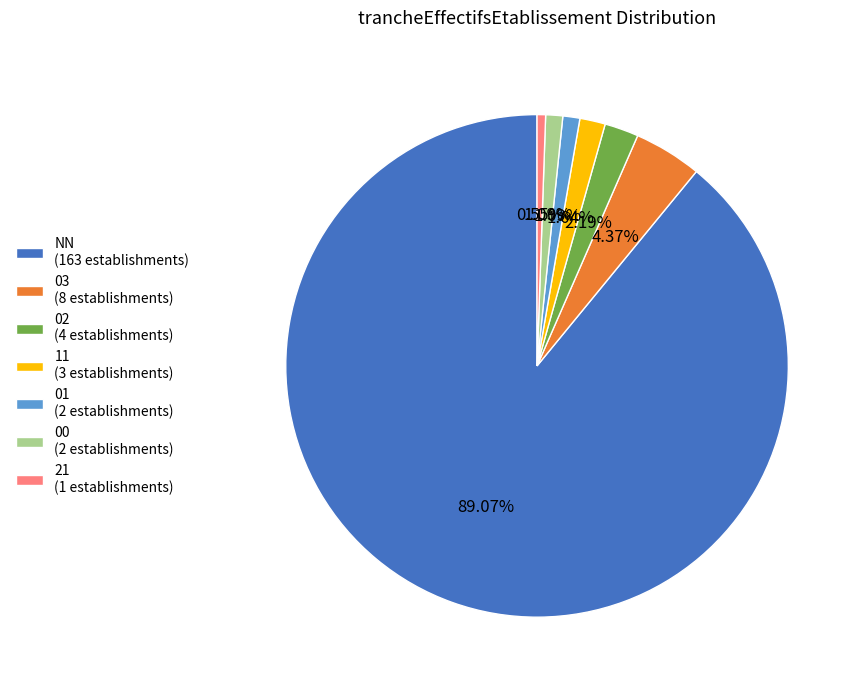

Combined, do 02 (4 establishments) and 03 (8 establishments) account for over 50%?

No